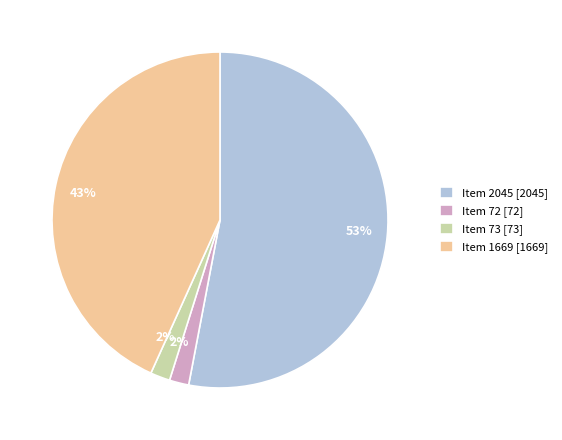

To the nearest percent, what percentage of the pie is Item 72?

2%